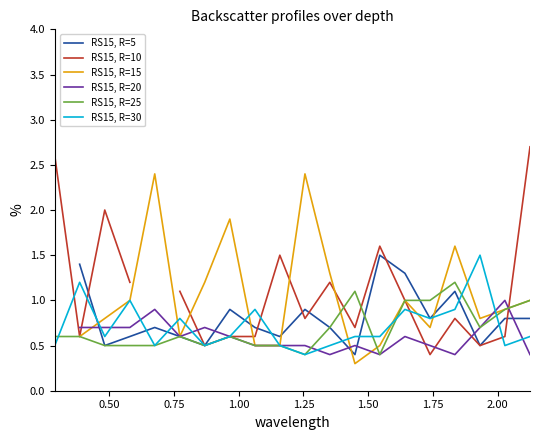

What is the minimum value for RS15, R=30?

0.4